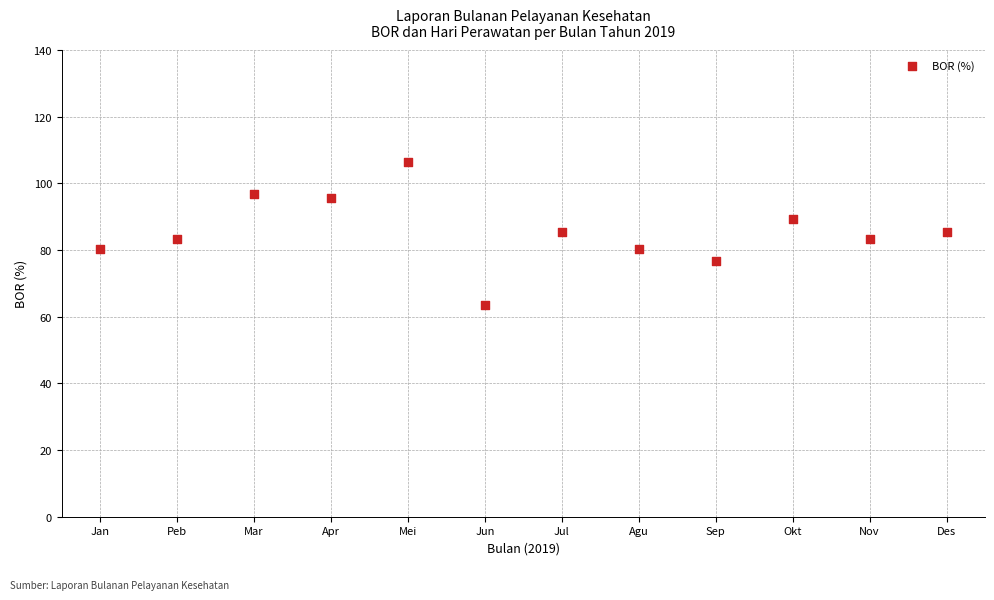

What is the range of Y values (max minus min)?

43.1